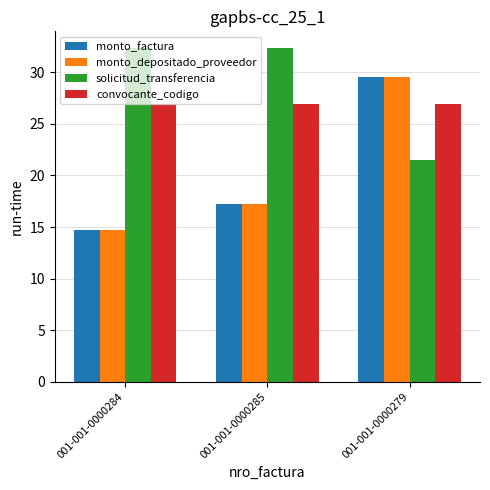

What is the label of the 1st bar from the left?

001-001-0000284